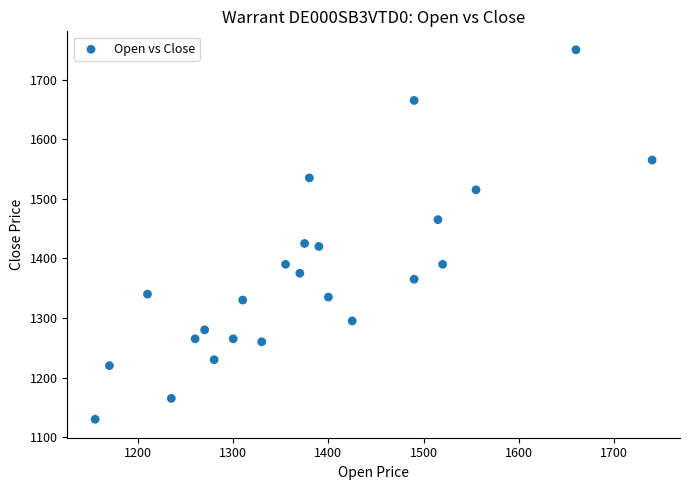

What is the range of X values (max minus min)?

585